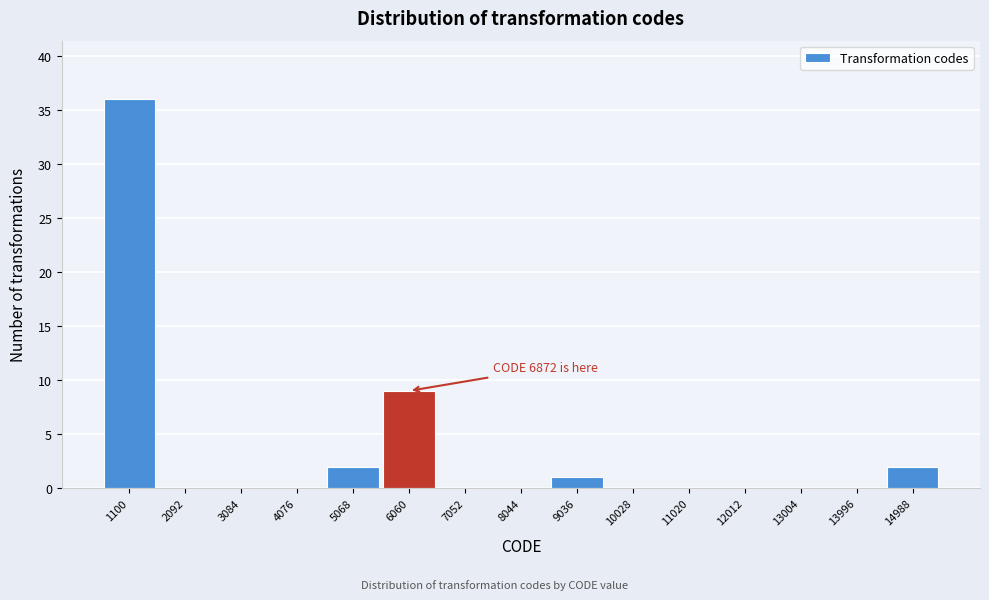

Reading right to left, list all the values displayed in this chart.

14988=2	13996=0	13004=0	12012=0	11020=0	10028=0	9036=1	8044=0	7052=0	6060=9	5068=2	4076=0	3084=0	2092=0	1100=36